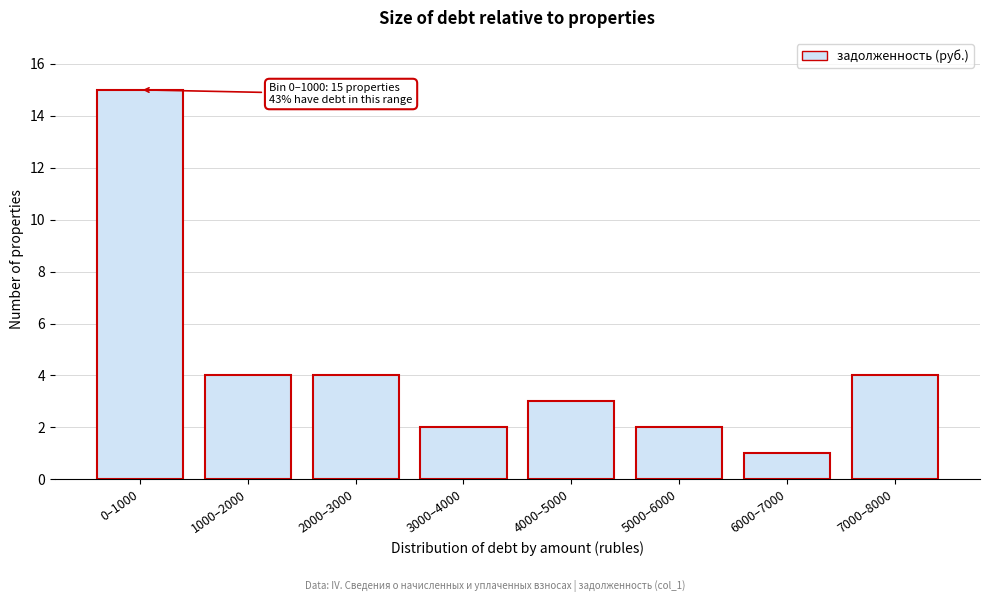

Reading right to left, transcribe all the data shown in this chart.

4	1	2	3	2	4	4	15